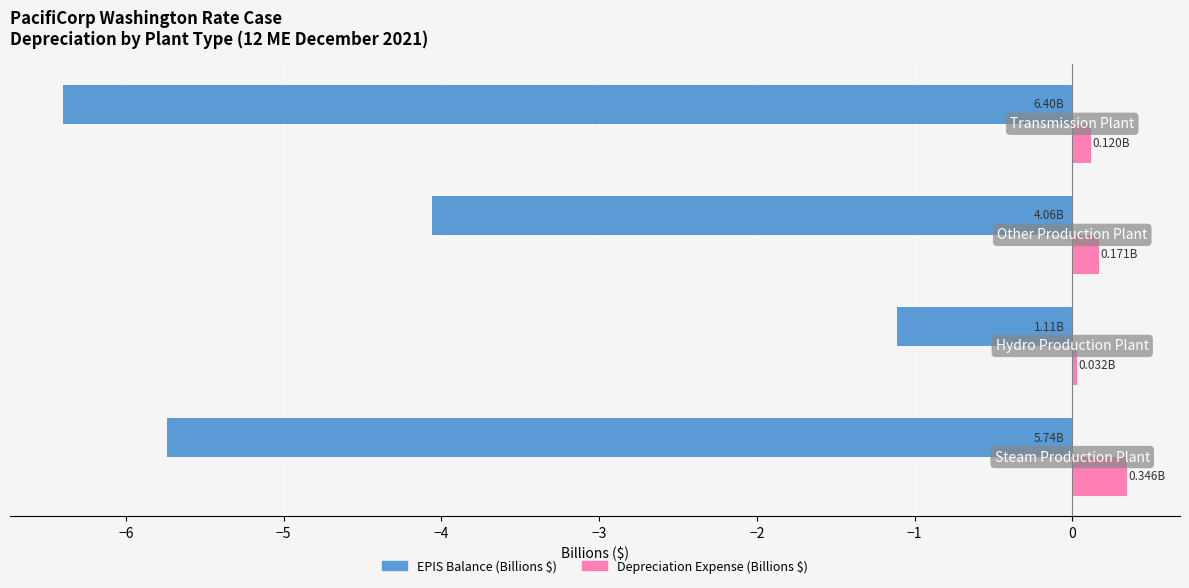

Which series has the widest spread of values?

EPIS Balance (Billions $)